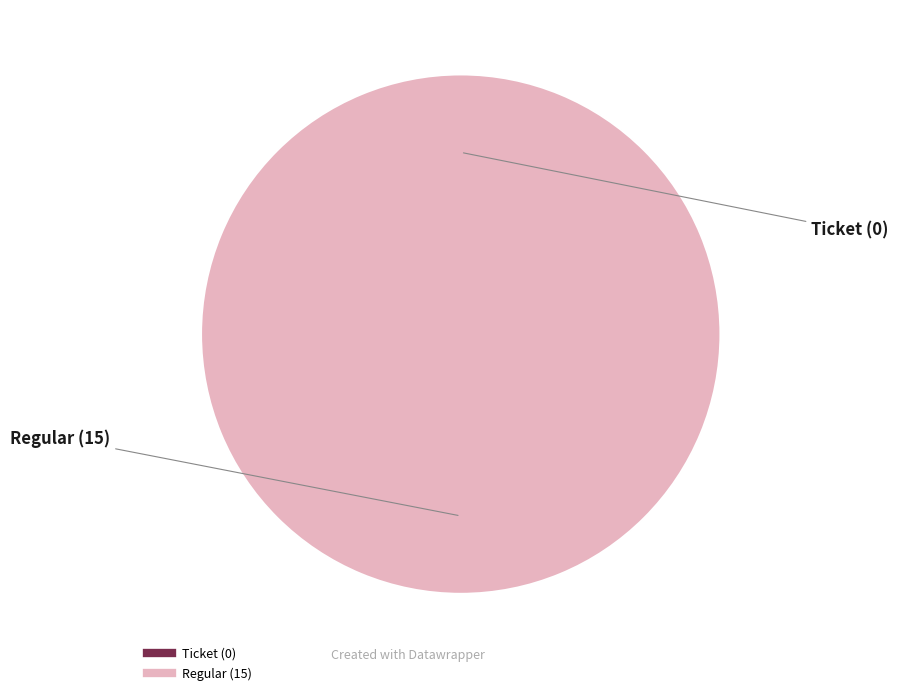

Between Ticket and Regular, which is larger?

Regular